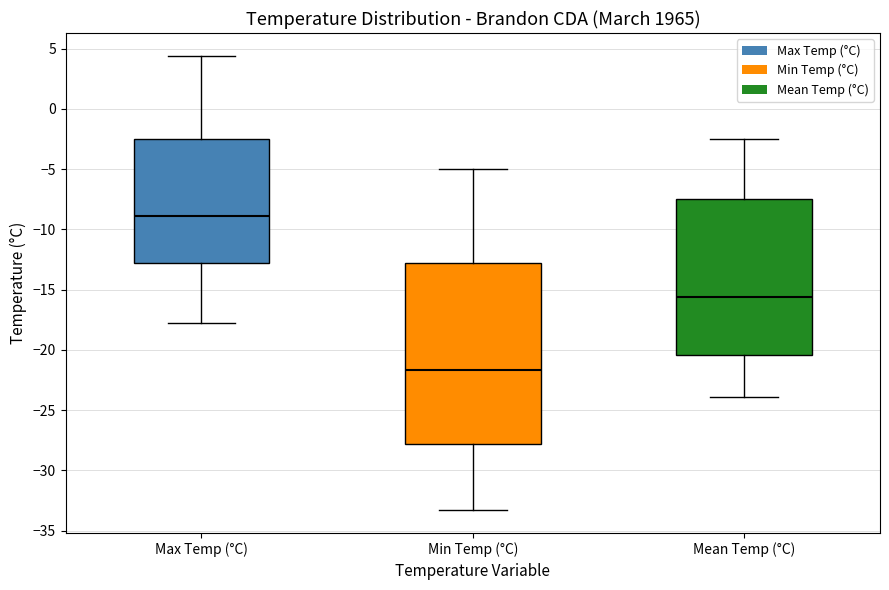

Which box is the tallest, from its lower edge to its upper edge?

Min Temp (°C)